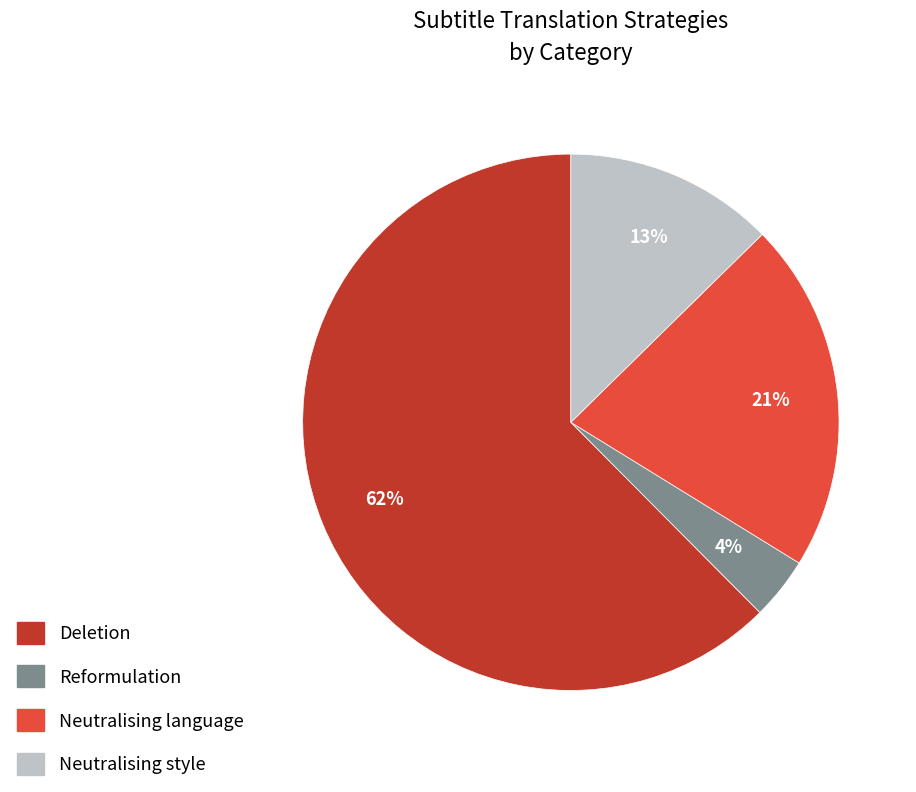

Is it true that Reformulation is 15% of the pie?

False